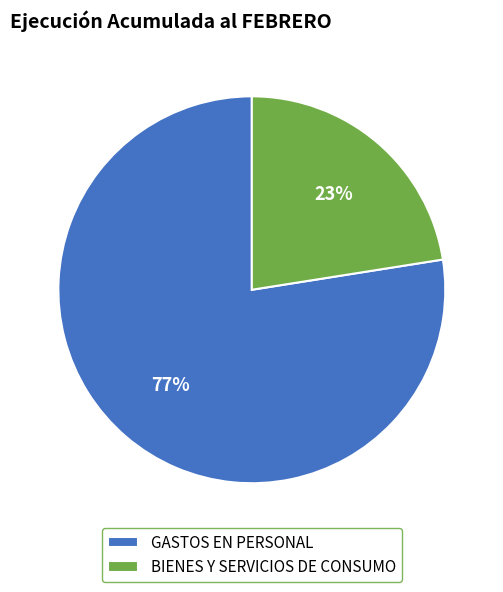

What is the largest slice in the pie chart?

GASTOS EN PERSONAL